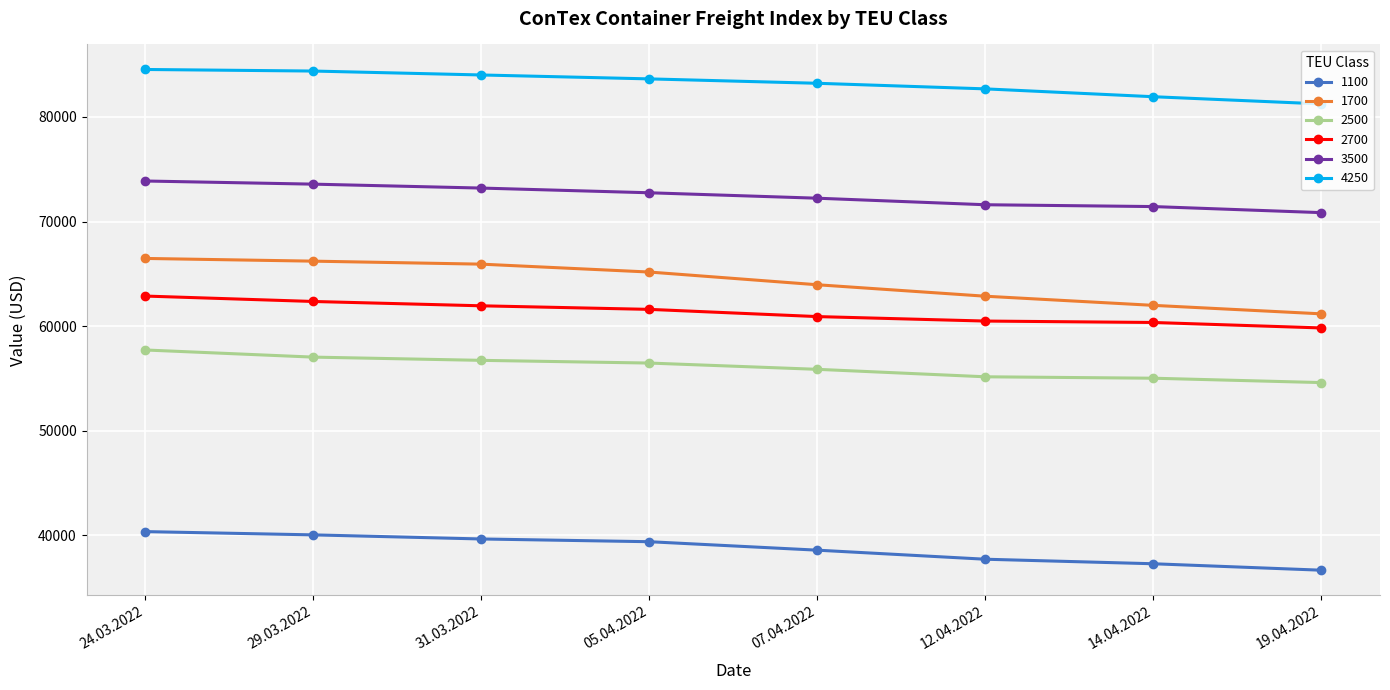

Which series has the widest spread of values?

1700